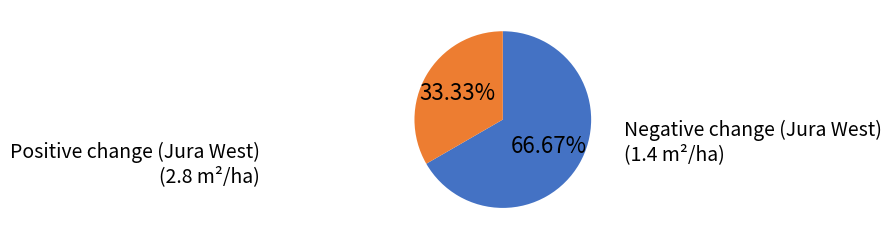

Count the number of slices in the pie.

2